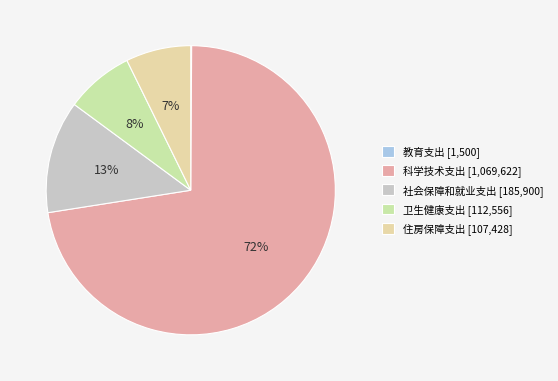

What percentage is the 科学技术支出 slice, to the nearest percent?

72%